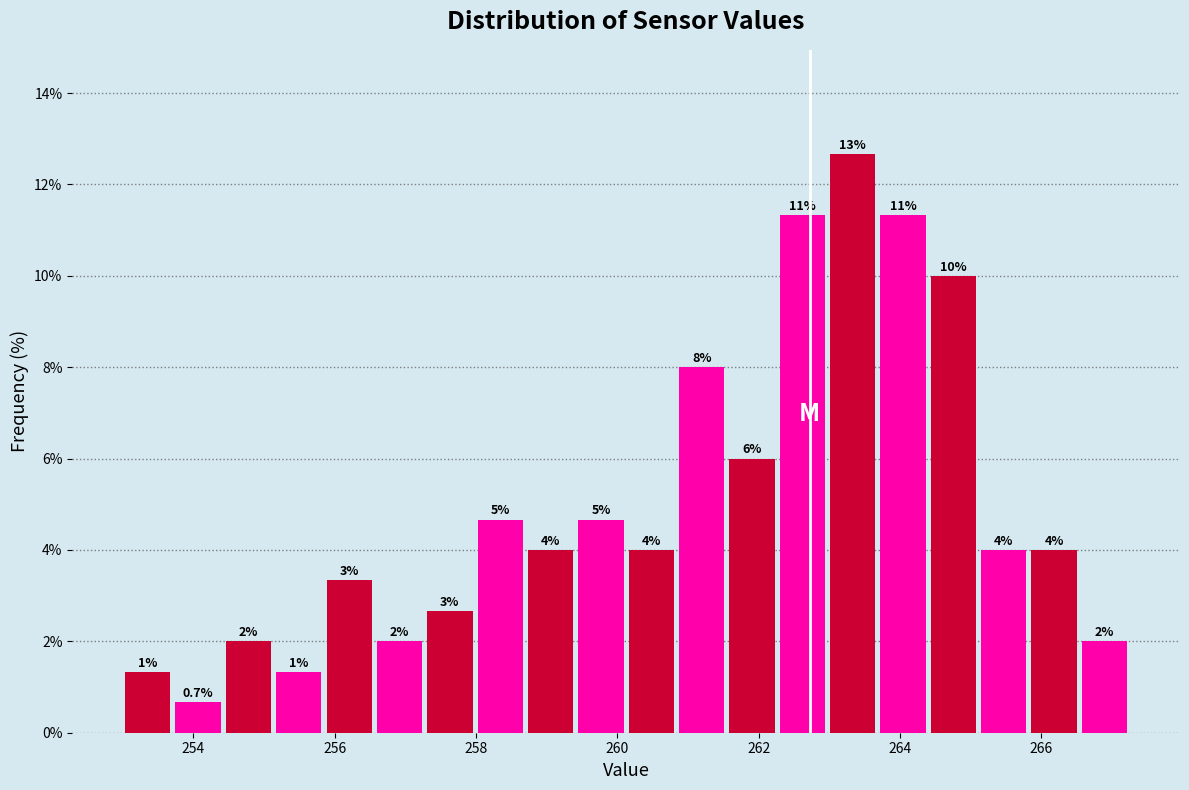

Around what value on the x-axis is the tallest bar? Give the approximate position of its centre, as read against the axis.

263.4